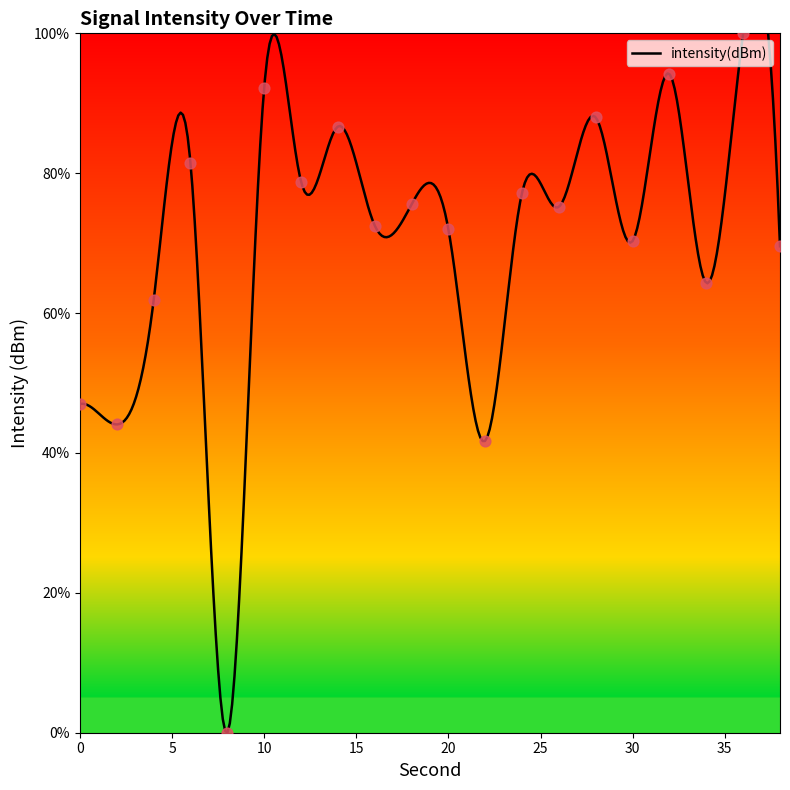

What is the change in value from 12 to 24?

-1.6